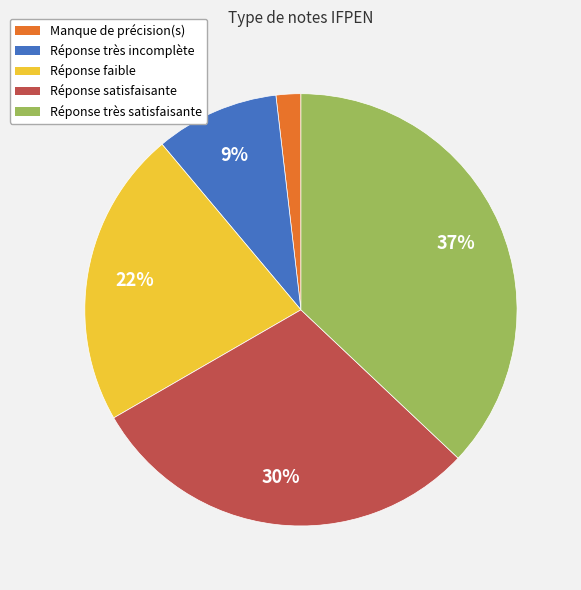

To the nearest percent, what portion does Réponse satisfaisante represent?

30%